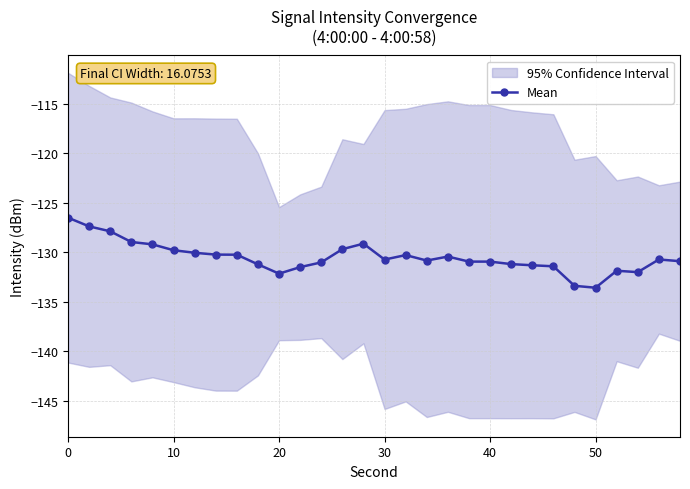

The value of Mean at 50 is -54.9. True or false?

False